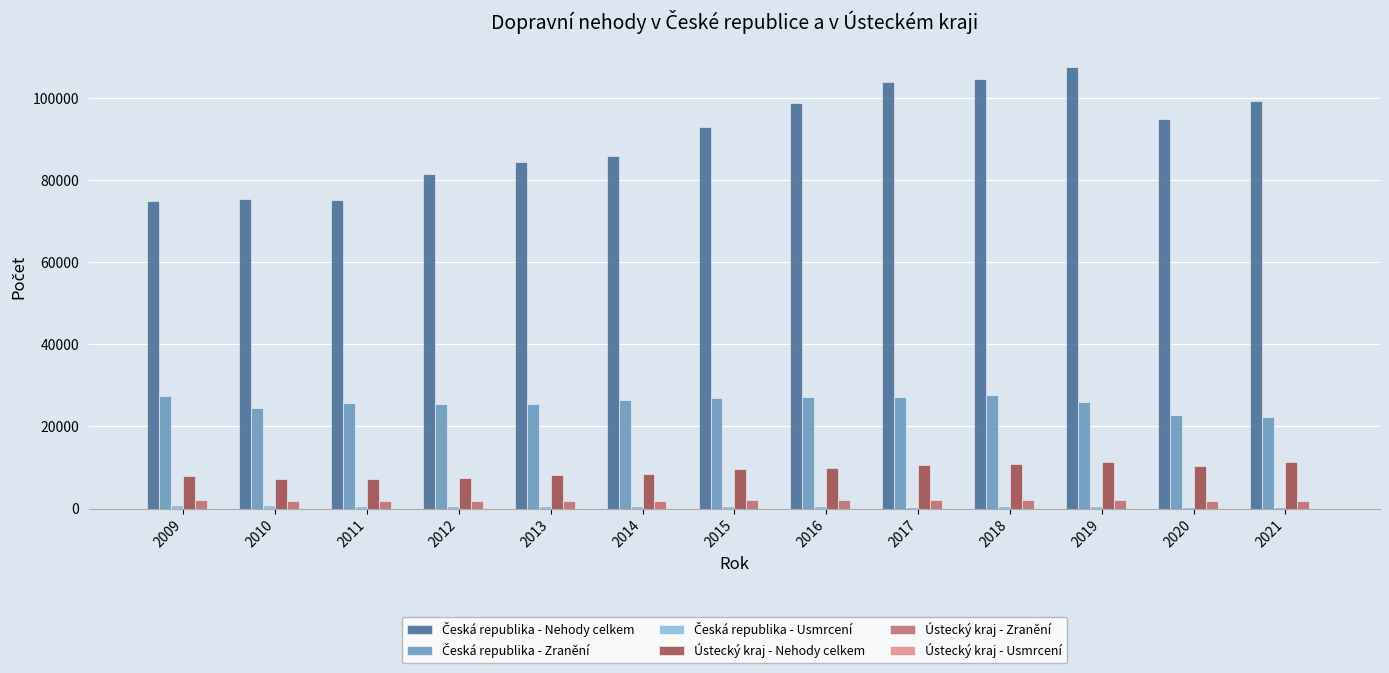

How many series are shown in this chart?

6